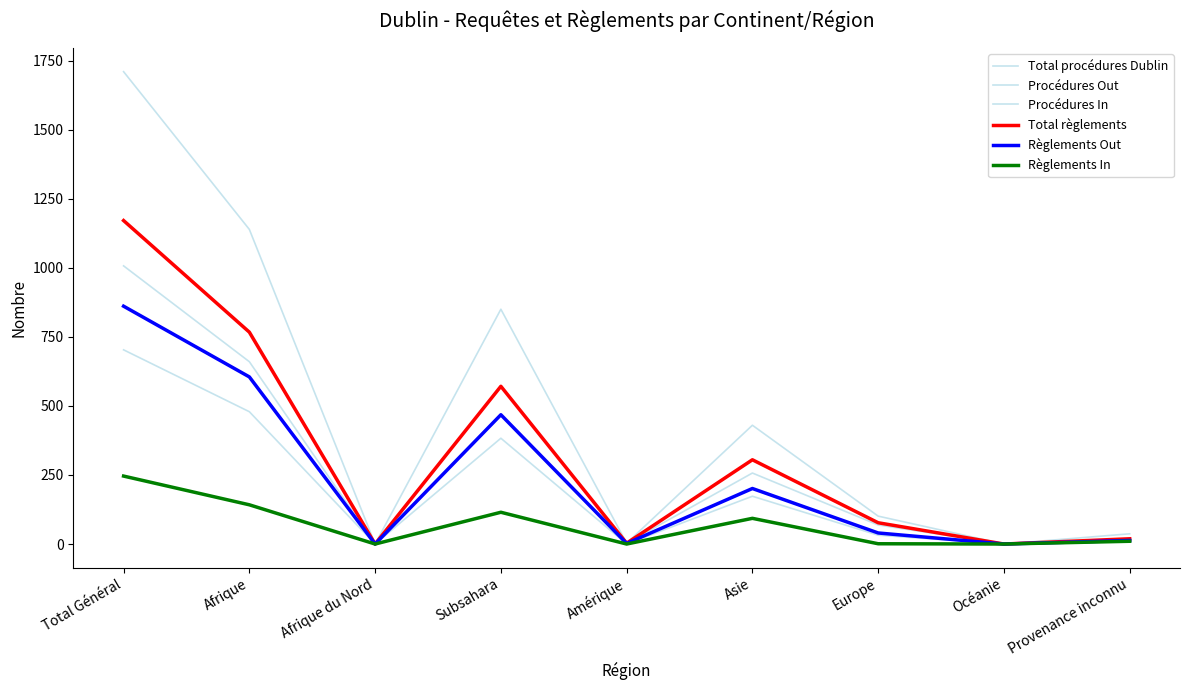

How many series are shown in this chart?

6